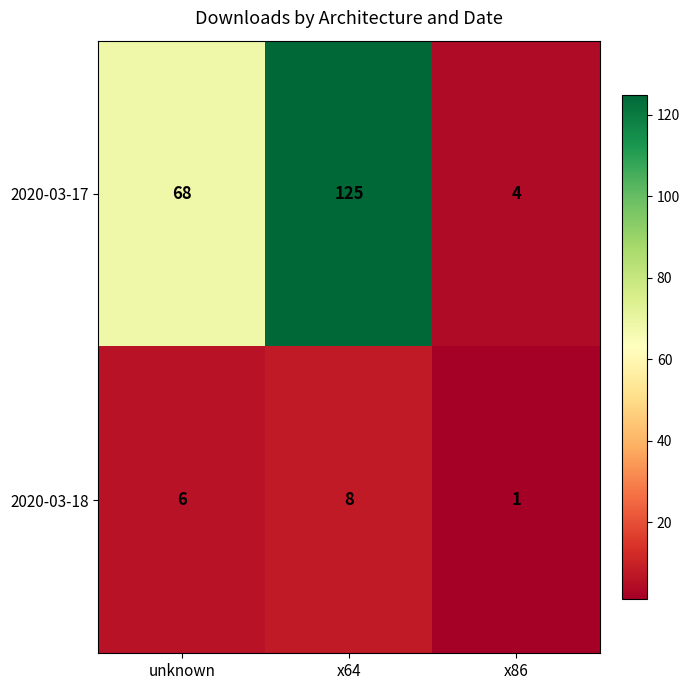

What is the total value across all series at x86?

5